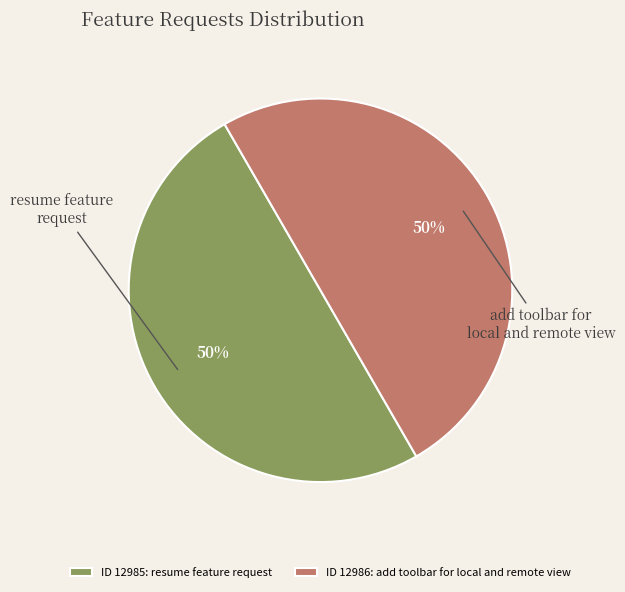

To the nearest percent, what is the combined percentage of add toolbar for local and remote view and resume feature request?

100%